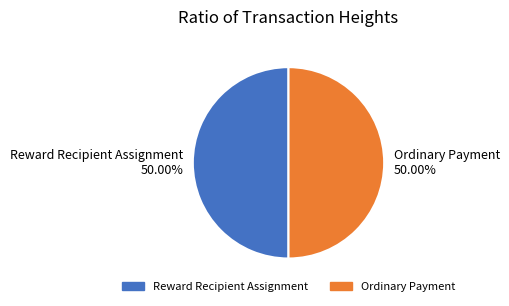

Is the sum of Ordinary Payment 50.00% and Reward Recipient Assignment 50.00% greater than half?

Yes